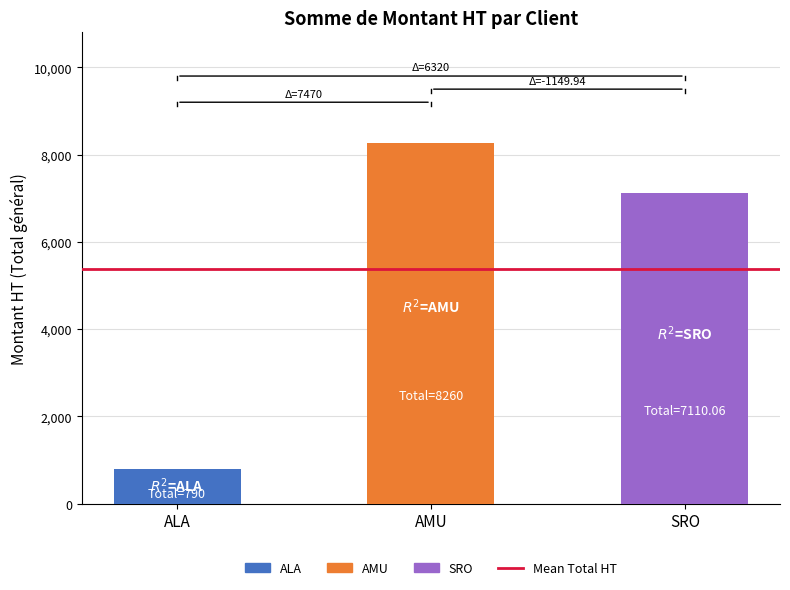

Rank the categories by value from lowest to highest.

ALA, SRO, AMU